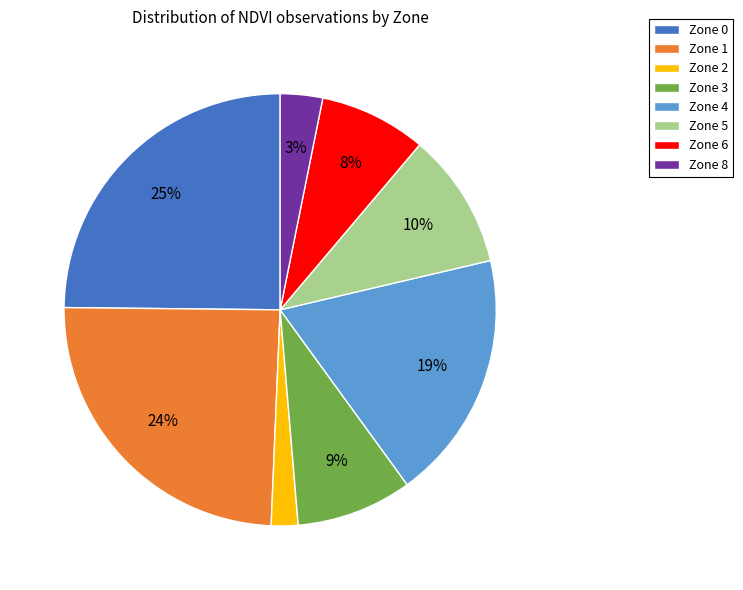

What percentage is the Zone 1 slice, to the nearest percent?

24%